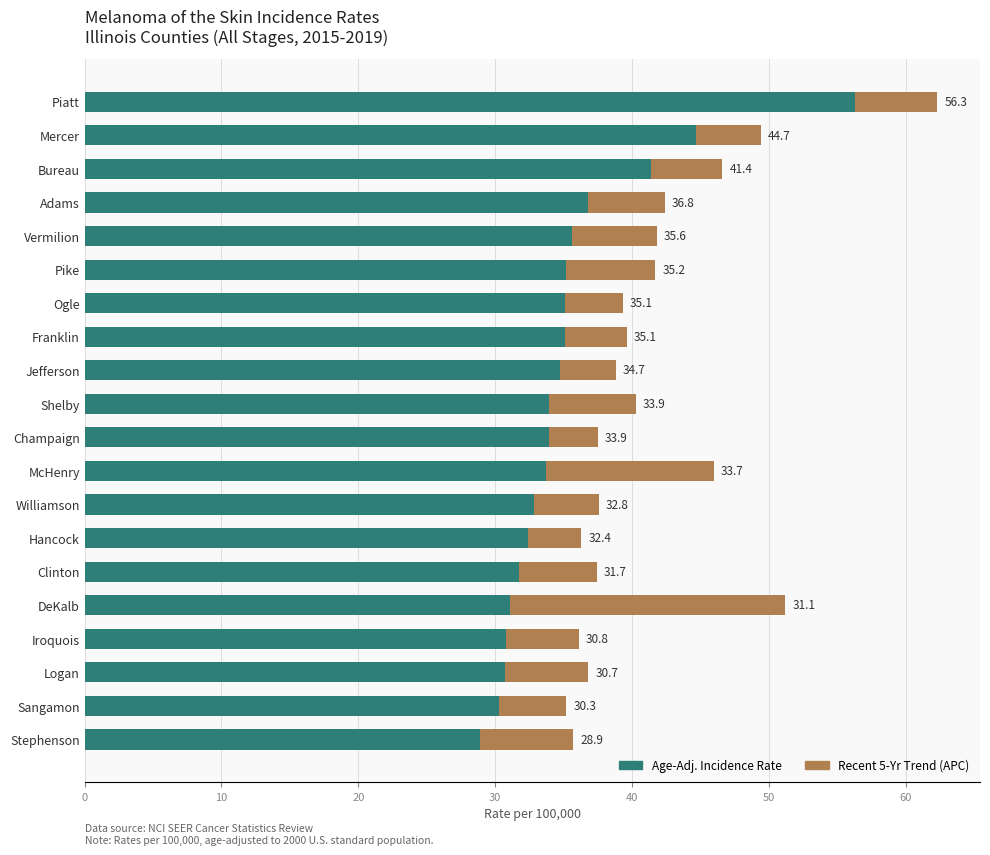

What is the total value across all series at Williamson?

37.6